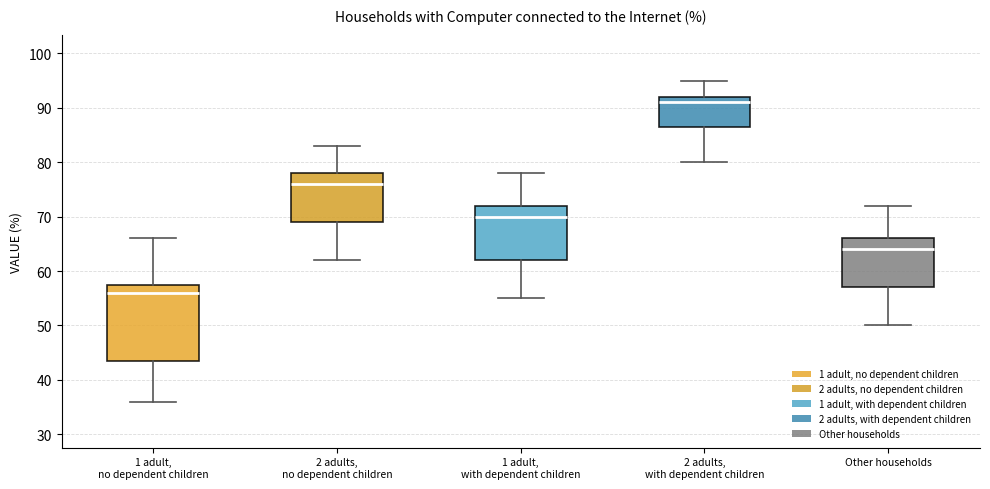

Where does the lower whisker of the box for Other households end on the y-axis? The values are not printed on the chart, so give them approximately, as read against the axis.

50